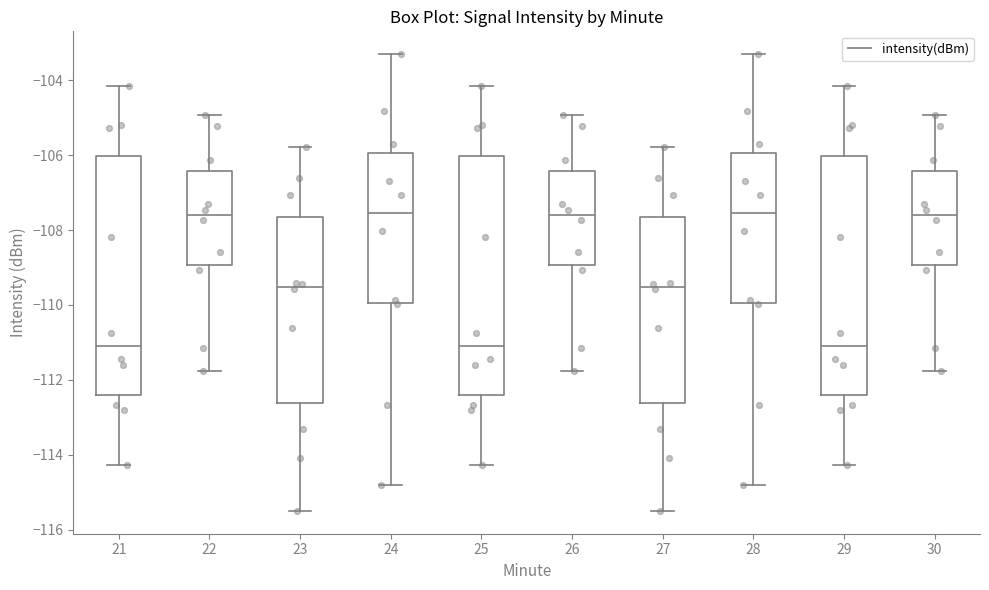

Reading left to right, transcribe this box plot: for each box, give where its median line is, the range the box spans, and where its two whiskers end, as read against the y-axis. The values are not printed on the chart, so give them approximately, as read against the axis.

21: median -111.0, box -112.4 to -106.0, whiskers -114.2 to -104.2
22: median -107.6, box -109.0 to -106.4, whiskers -111.8 to -105.0
23: median -109.6, box -112.6 to -107.6, whiskers -115.4 to -105.8
24: median -107.6, box -110.0 to -106.0, whiskers -114.8 to -103.4
25: median -111.0, box -112.4 to -106.0, whiskers -114.2 to -104.2
26: median -107.6, box -109.0 to -106.4, whiskers -111.8 to -105.0
27: median -109.6, box -112.6 to -107.6, whiskers -115.4 to -105.8
28: median -107.6, box -110.0 to -106.0, whiskers -114.8 to -103.4
29: median -111.0, box -112.4 to -106.0, whiskers -114.2 to -104.2
30: median -107.6, box -109.0 to -106.4, whiskers -111.8 to -105.0